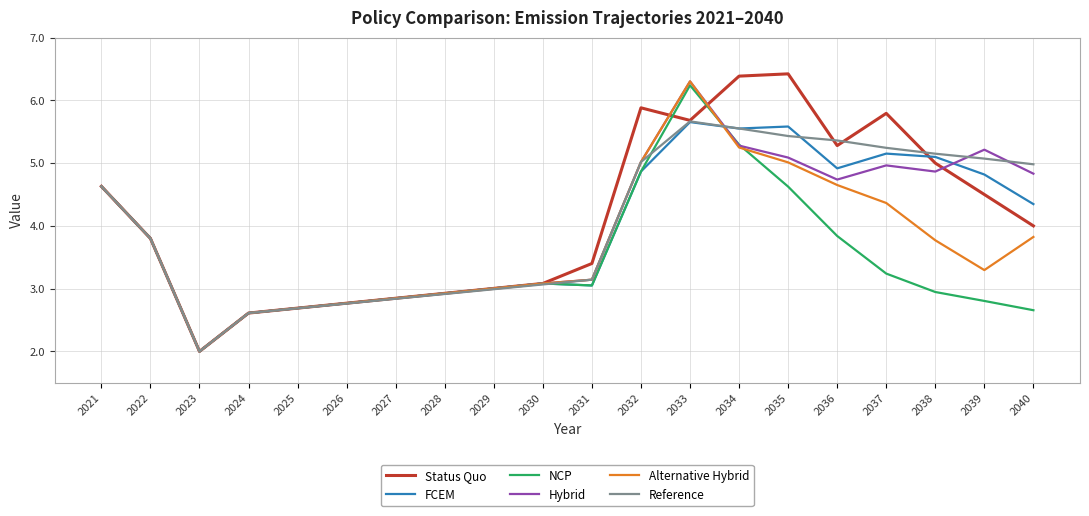

What is the average value of the FCEM series?

4.0